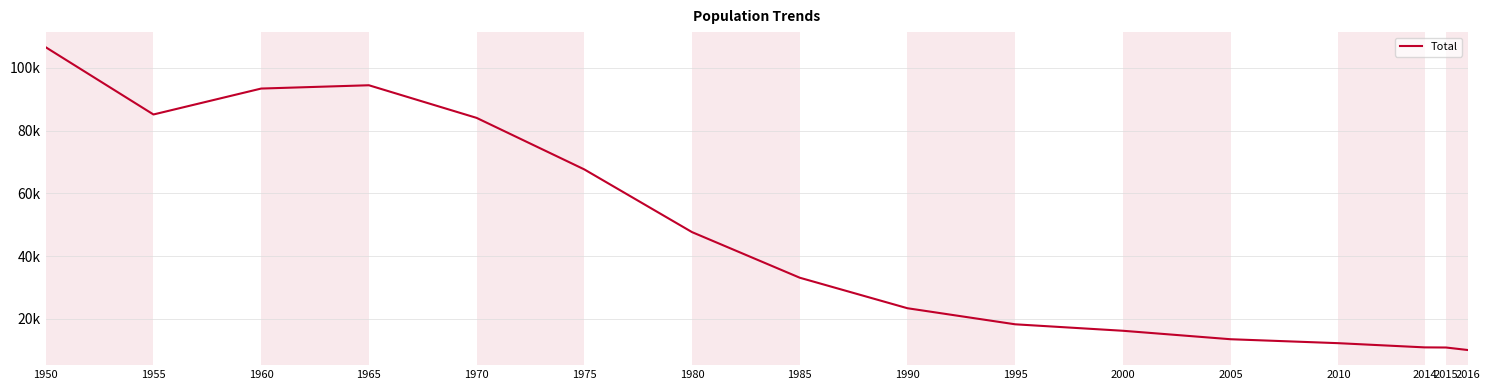

Does the chart display data point markers on the line(s)?

No